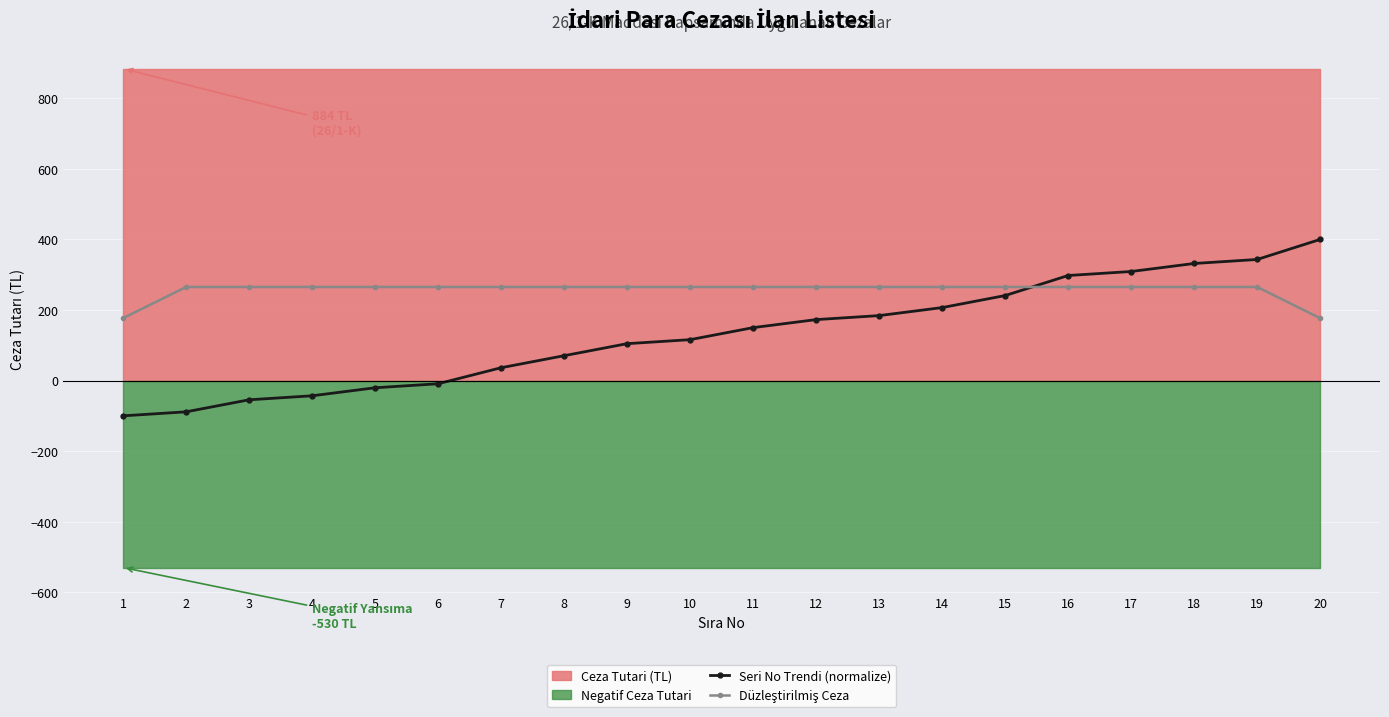

What is the greatest value displayed?

400.0